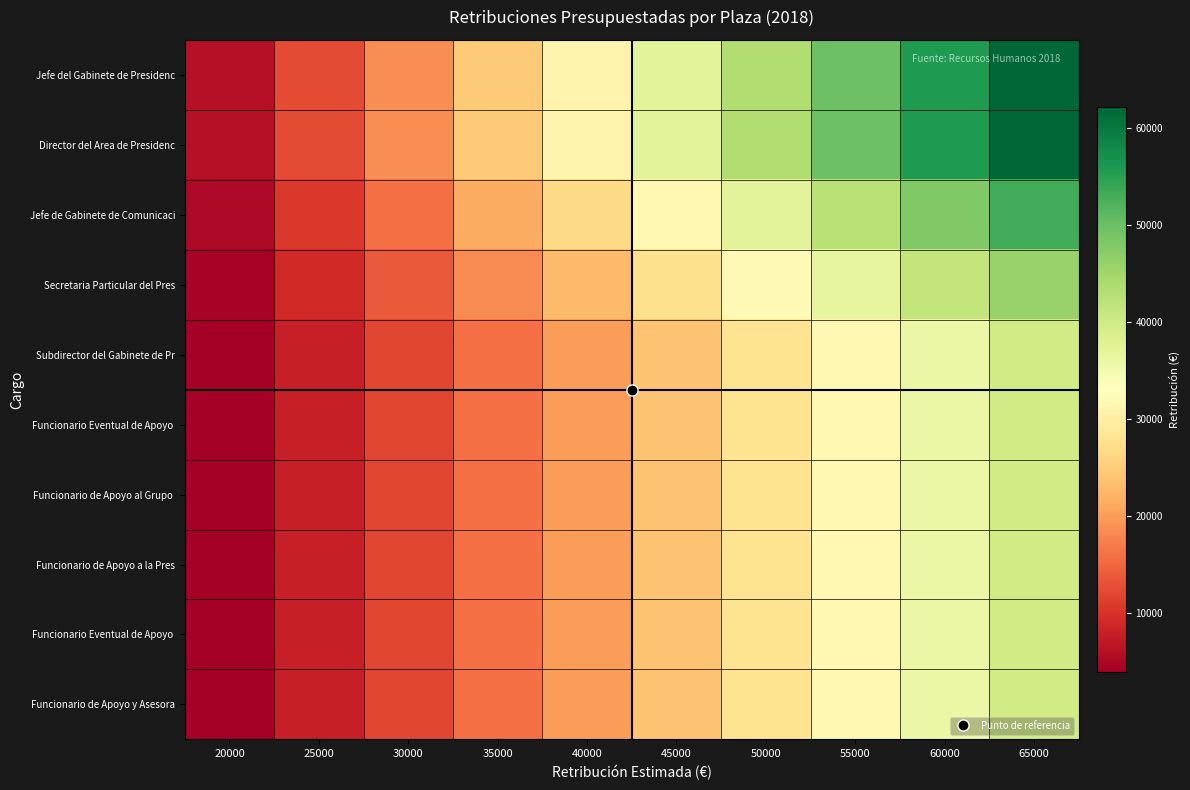

What is the total value across all series at 30000?

138692.6